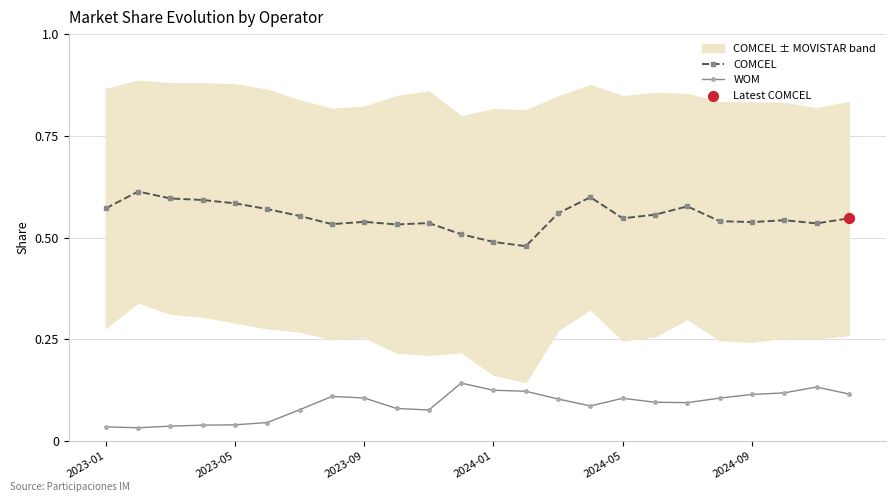

True or false: WOM has more than 0 points higher than both neighbors.

True